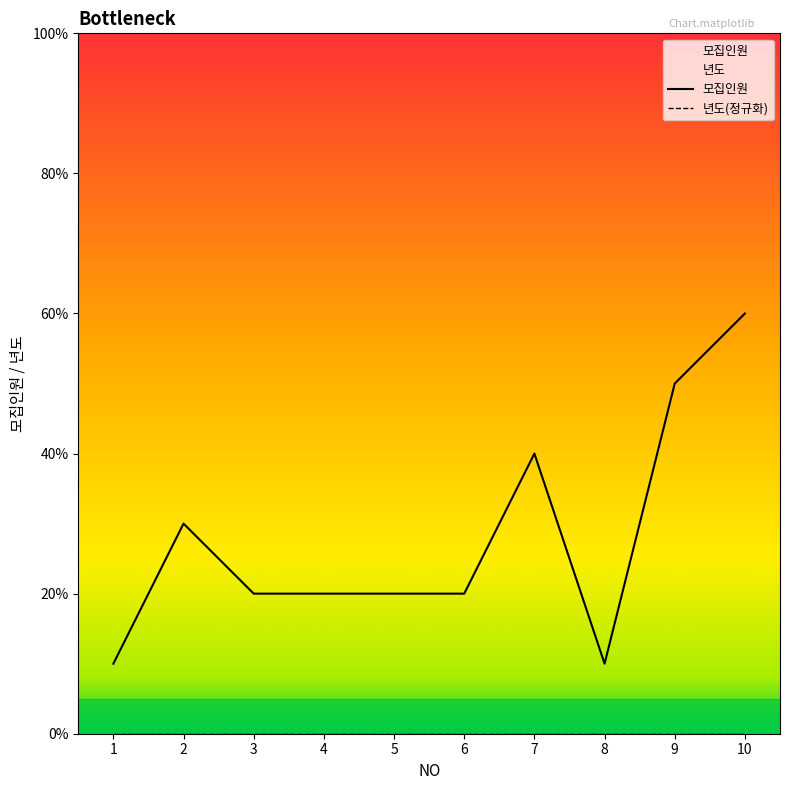

Reading right to left, what are all the values shown in this chart?

6	5	1	4	2	2	2	2	3	1